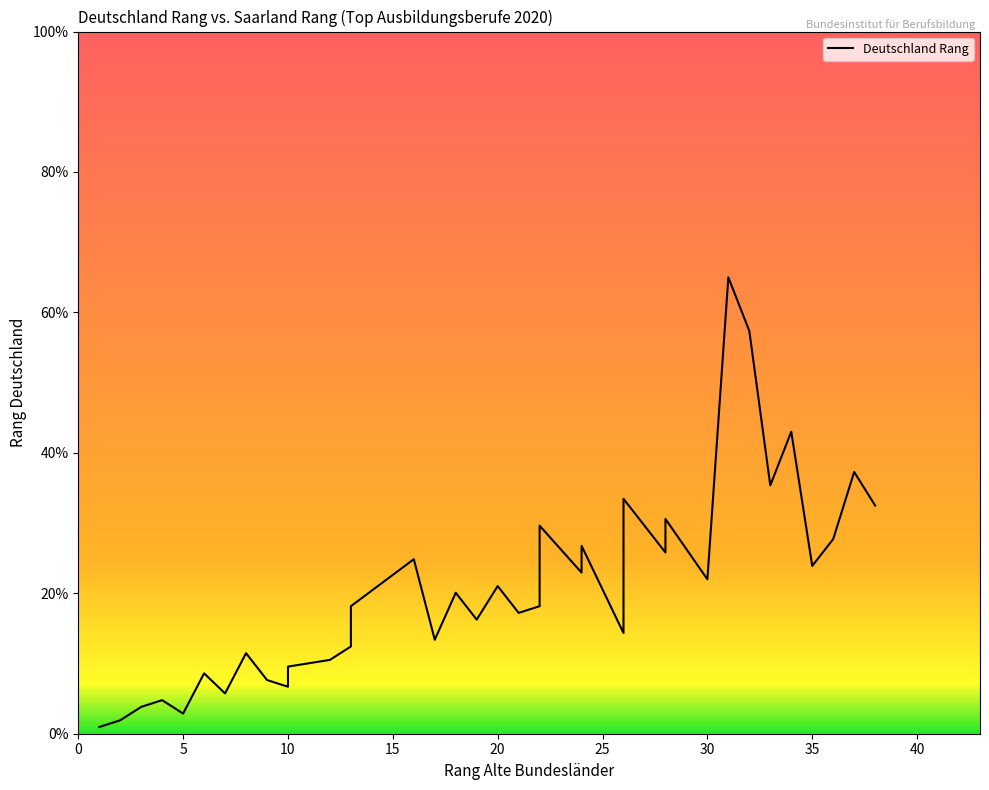

What is the average value?

20.5